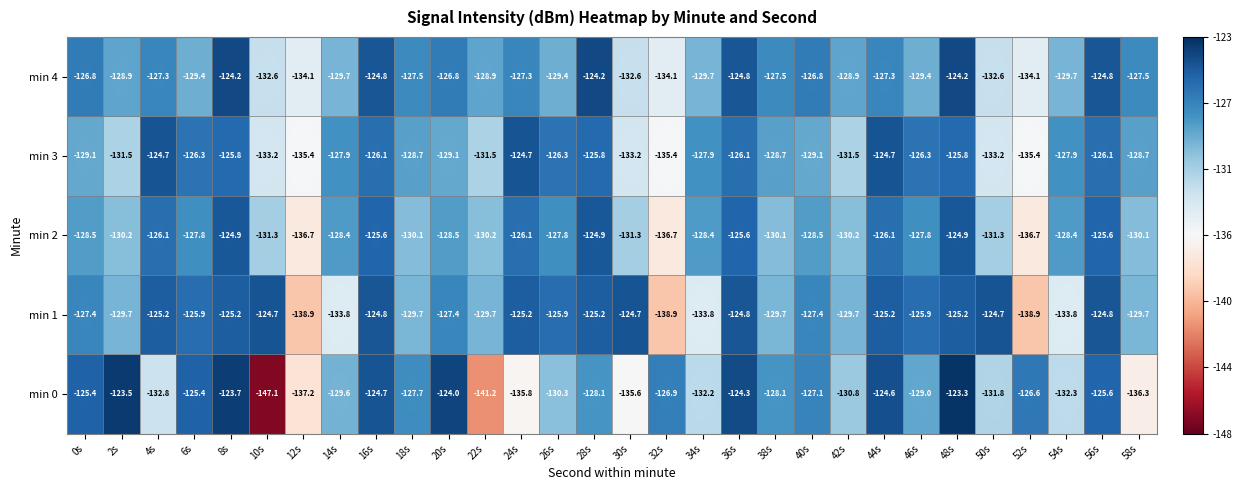

At which category is the sum across all series the highest?

48s